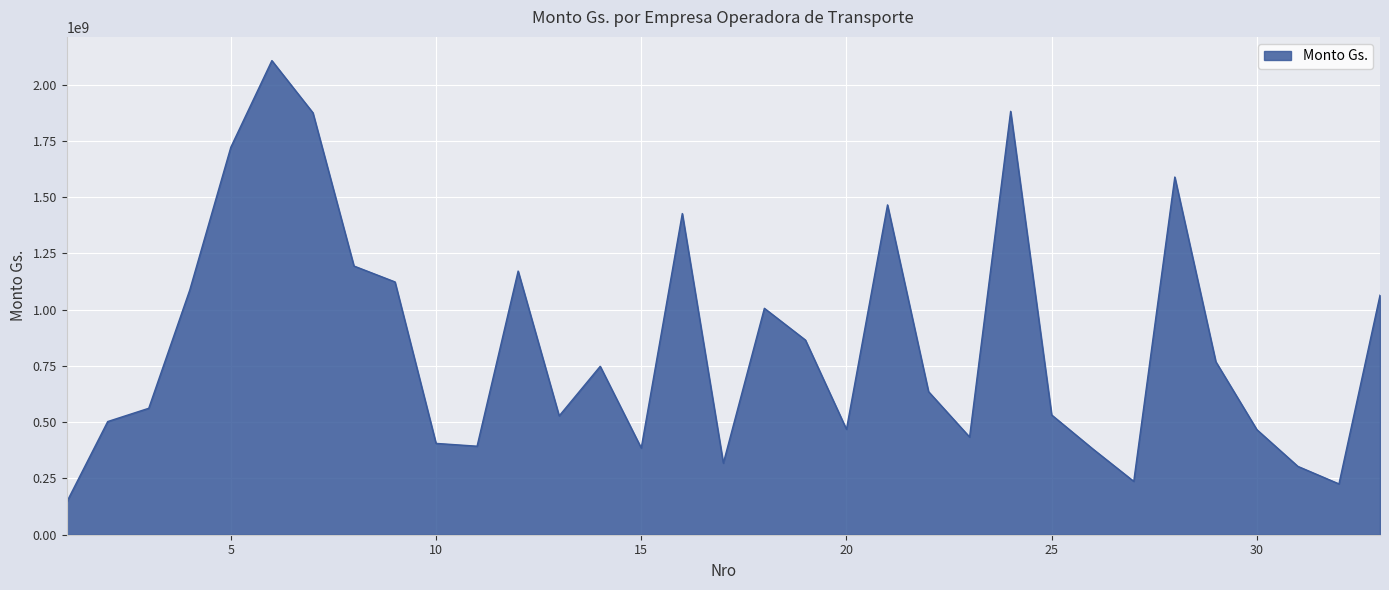

What is the smallest value displayed?

144898542